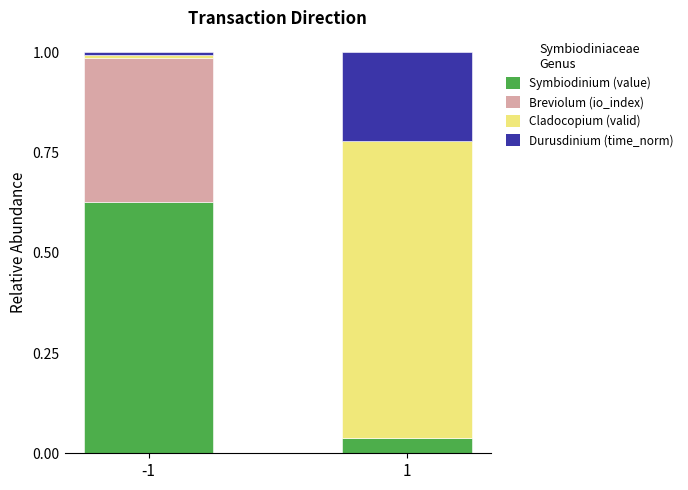

What is the total value across all series at 1?

1.0